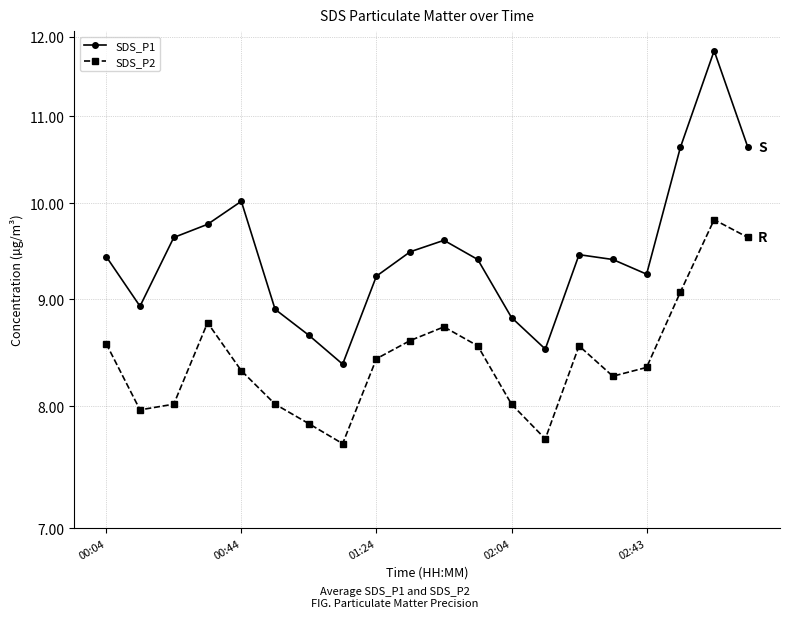

What is the average value of the SDS_P1 series?

9.5